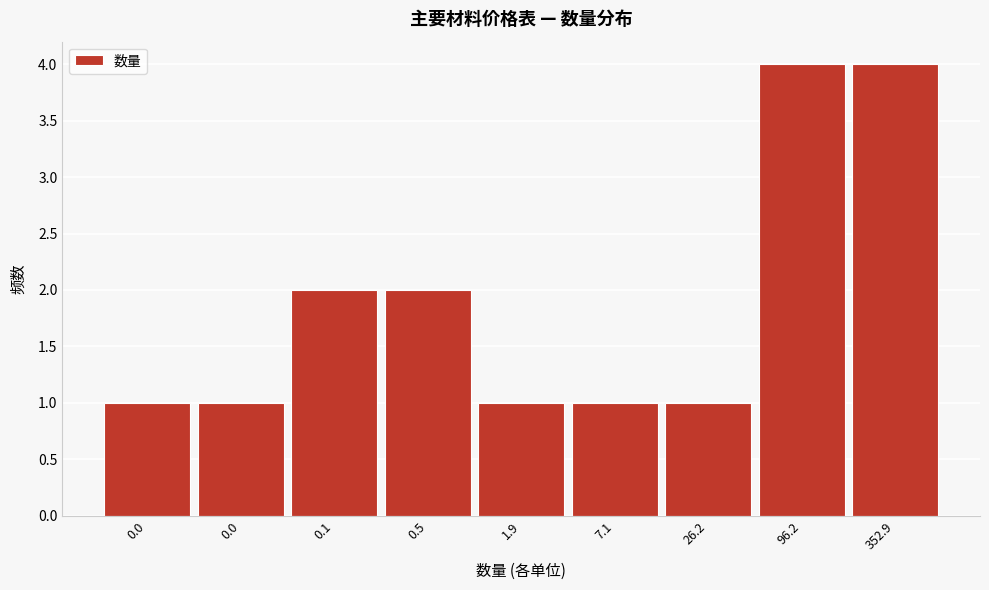

How many bars are there in total?

9